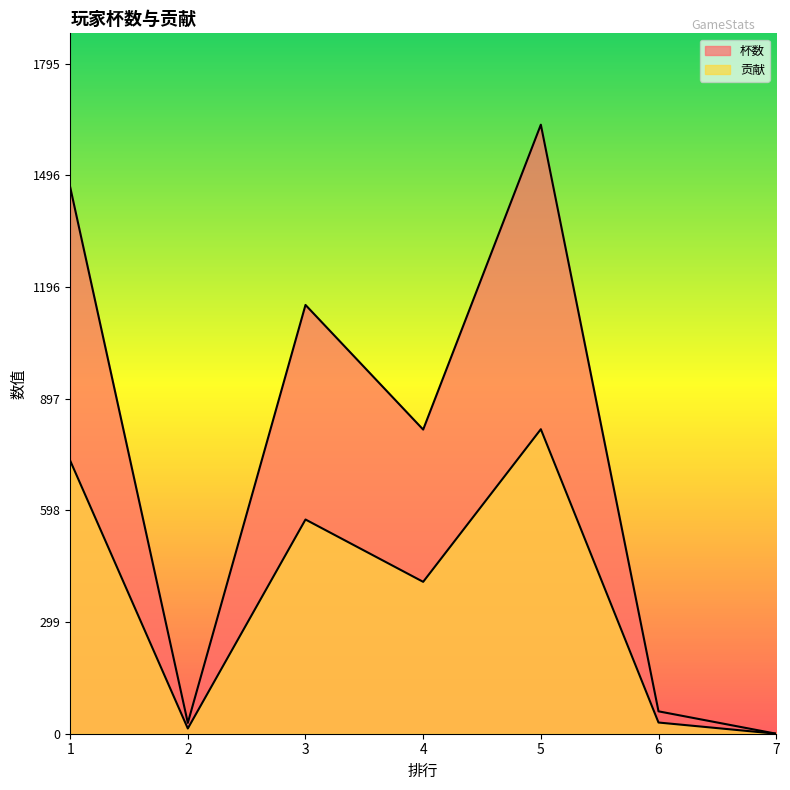

The 贡献 series shows 20 at 2. True or false?

False